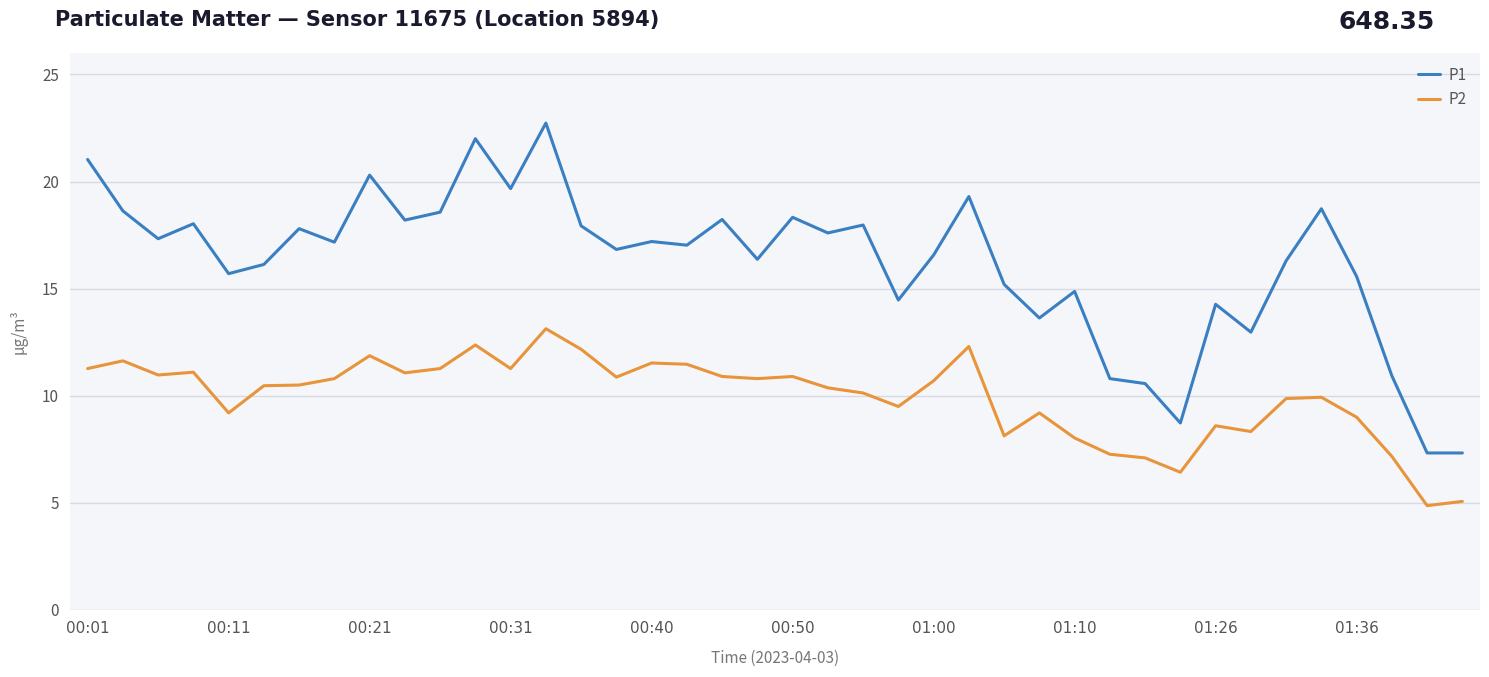

What is the average value of the P1 series?

16.2